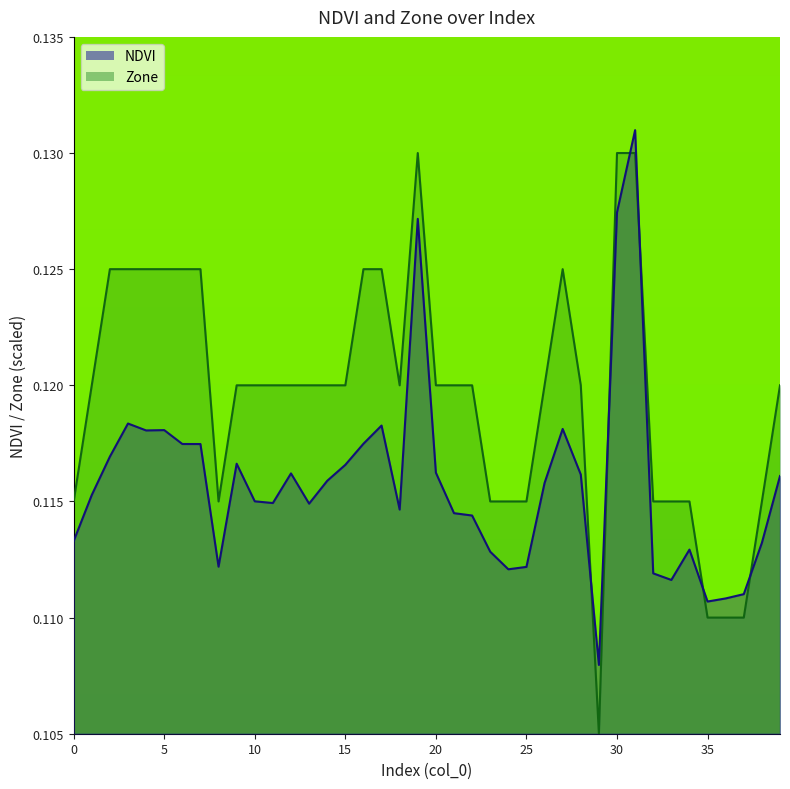

Is it true that NDVI equals 0.2 at 18?

False